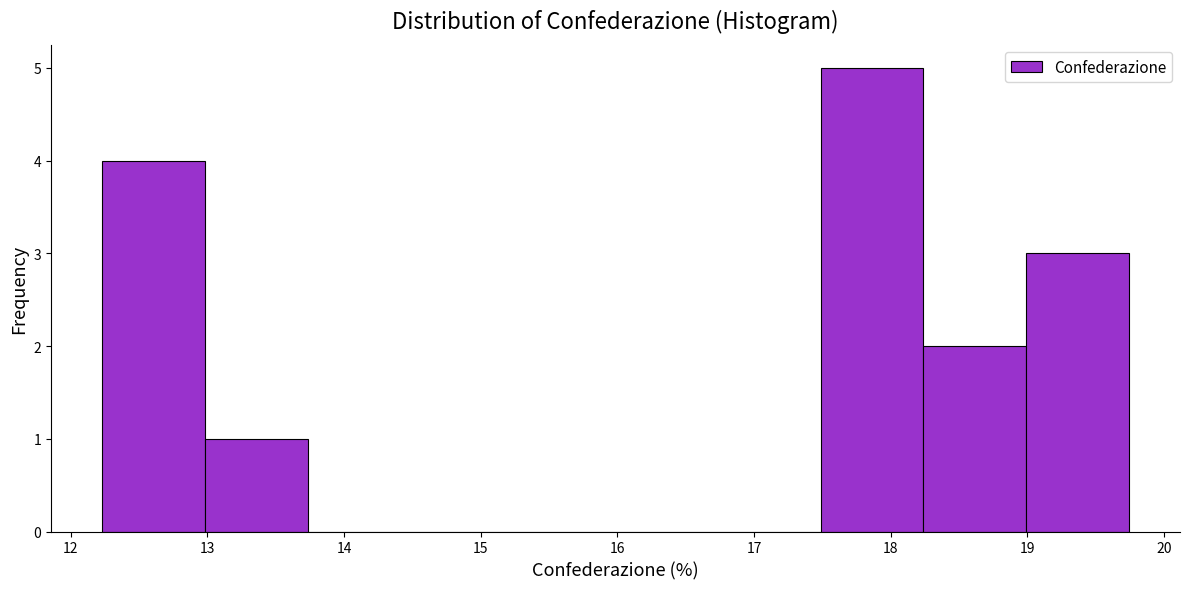

How tall is the bar that spans 17.5 to 18.2 on the x-axis? Neither the bar edges nor the heights are printed on the chart, so give them approximately, as read against the axes.

5